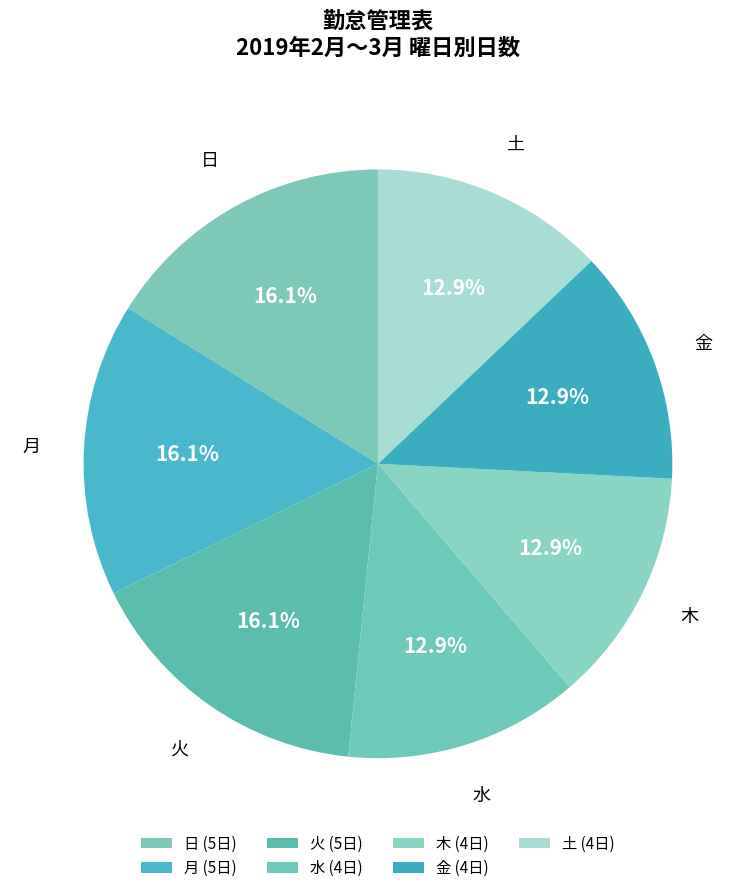

Does 金 represent more than half of the total?

No